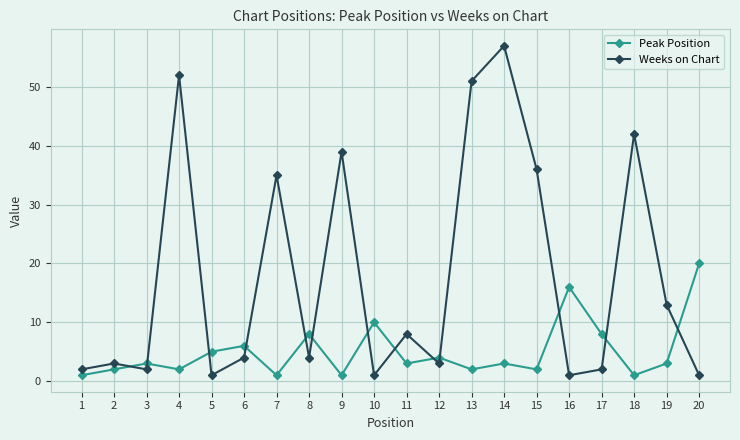

At which label is Peak Position closest to 10?

10